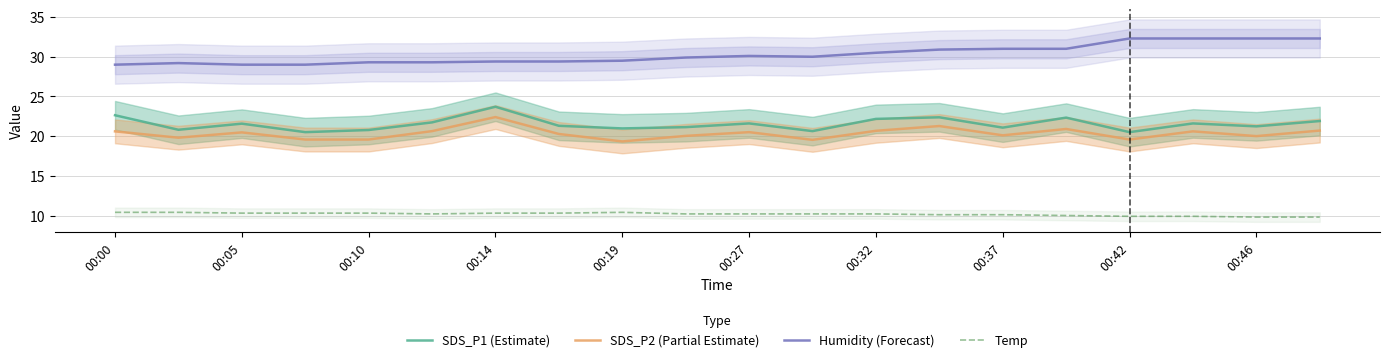

What is the difference between the Humidity (Forecast) values at 00:27 and 00:14?

0.7